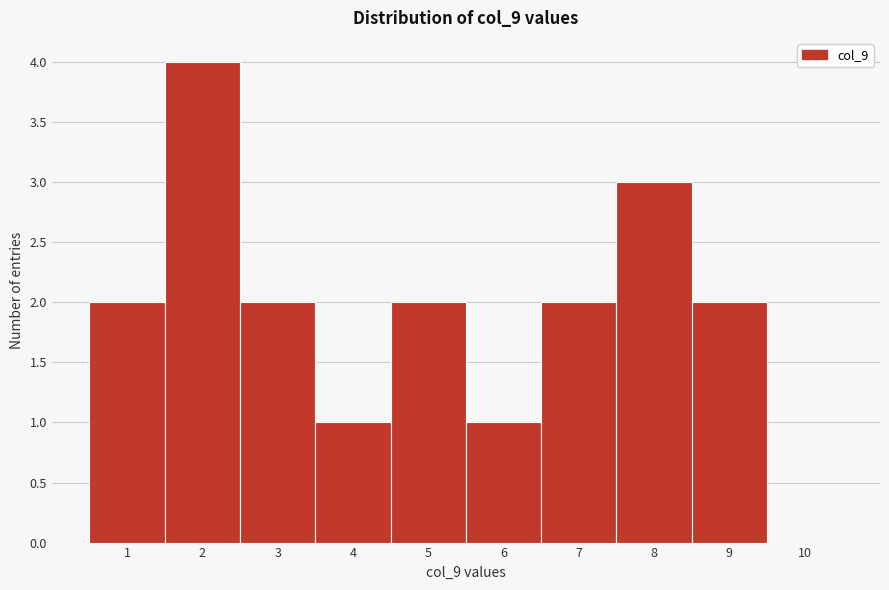

Reading left to right, extract all data points from this chart.

1=2	2=4	3=2	4=1	5=2	6=1	7=2	8=3	9=2	10=0